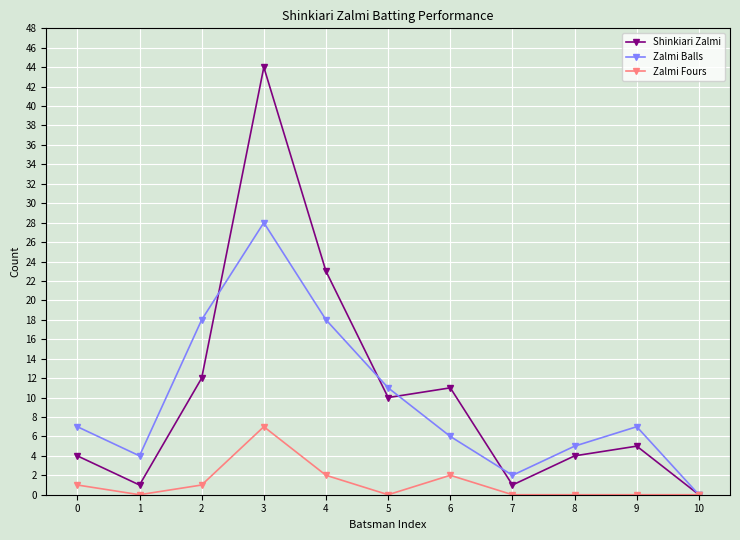

Is this an area chart (filled region under the line)?

No